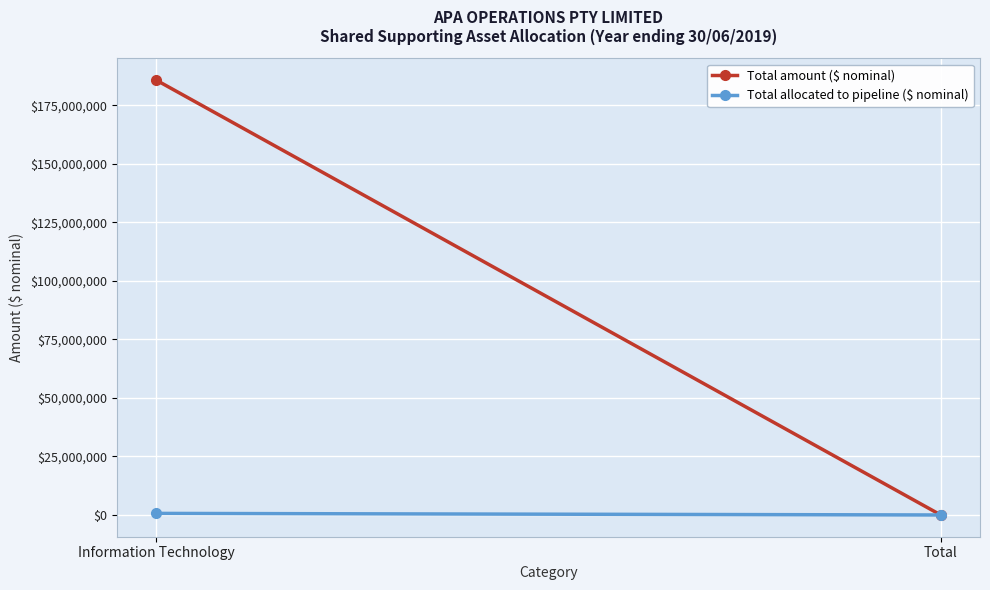

Is the value of Total allocated to pipeline ($ nominal) at Total greater than the value of Total amount ($ nominal) at Information Technology?

No